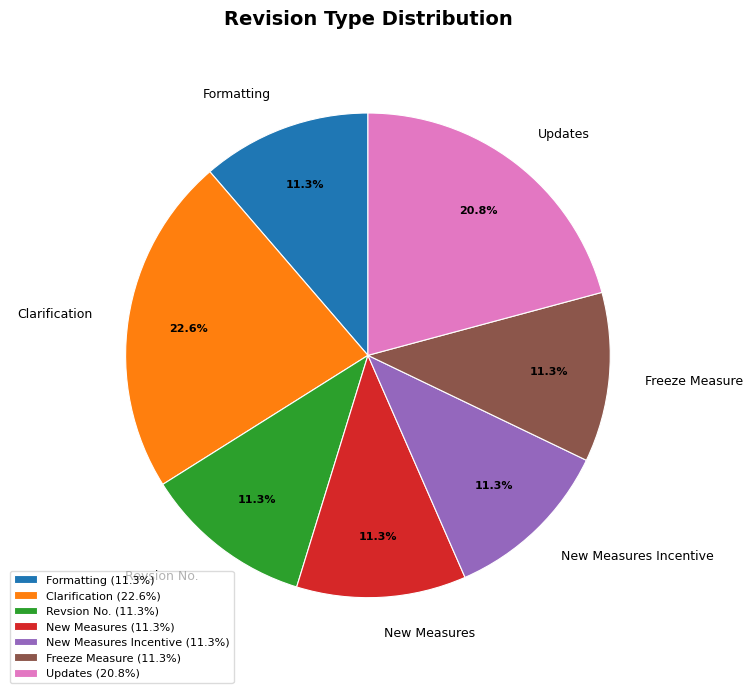

Is there any slice that represents more than half of the pie?

No